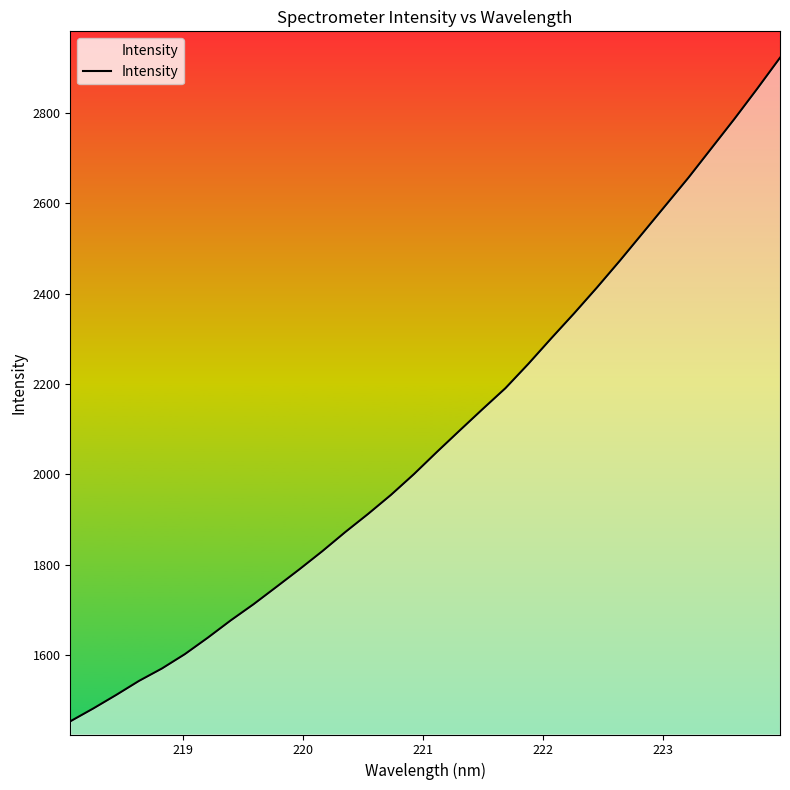

What is the difference between the second highest and minimum values?

1398.7